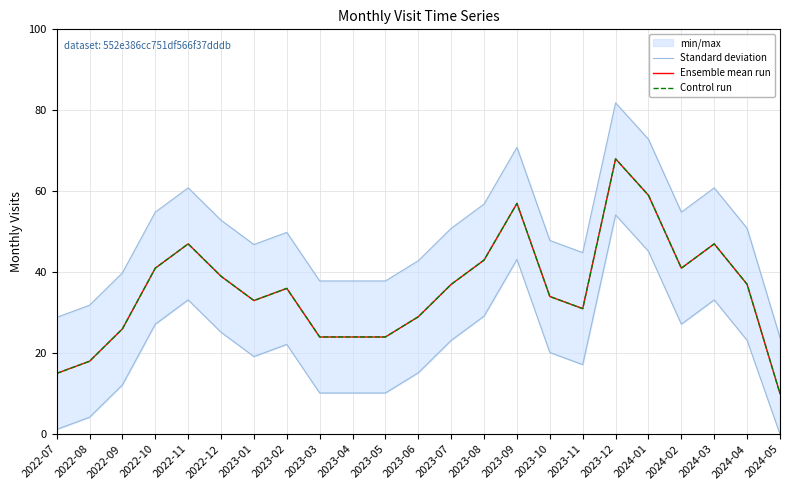

At which category is the sum across all series the highest?

2023-12